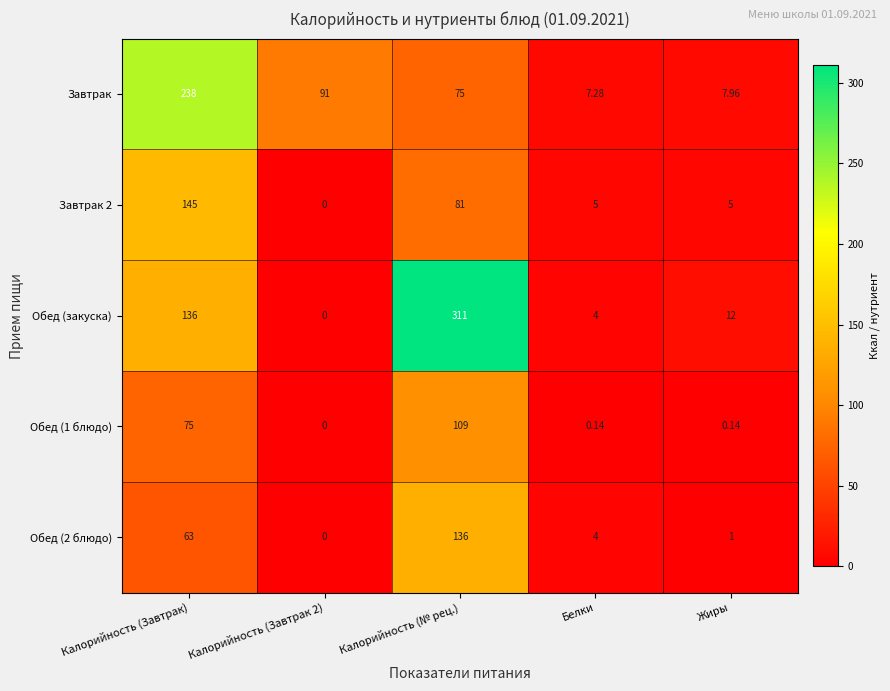

At which label is Обед (1 блюдо) closest to 54?

Калорийность (Завтрак)